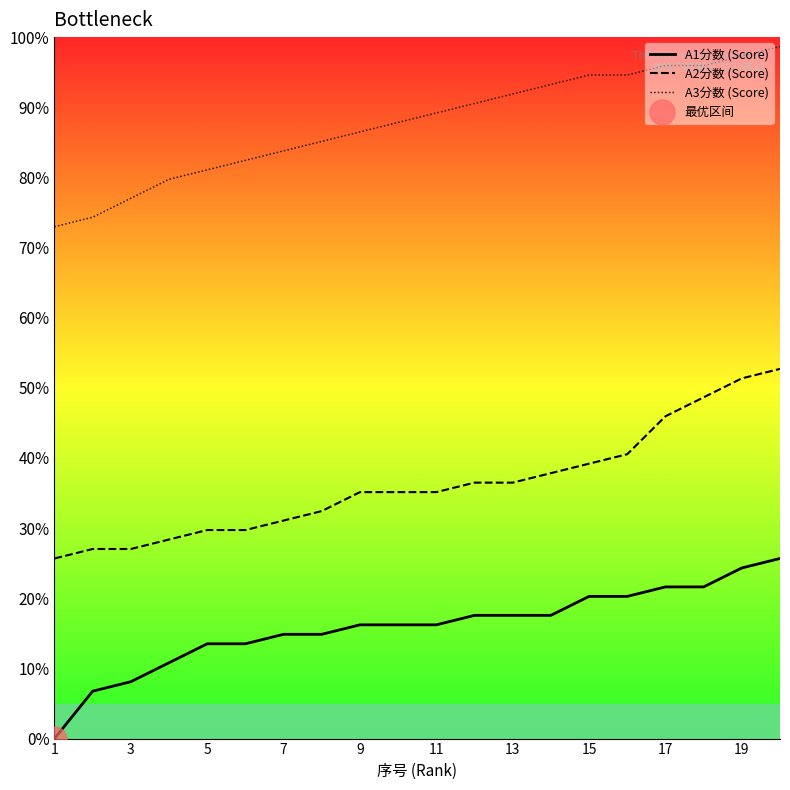

At 7, list the series in order from largest to smallest.

A3分数 (Score), A2分数 (Score), A1分数 (Score)